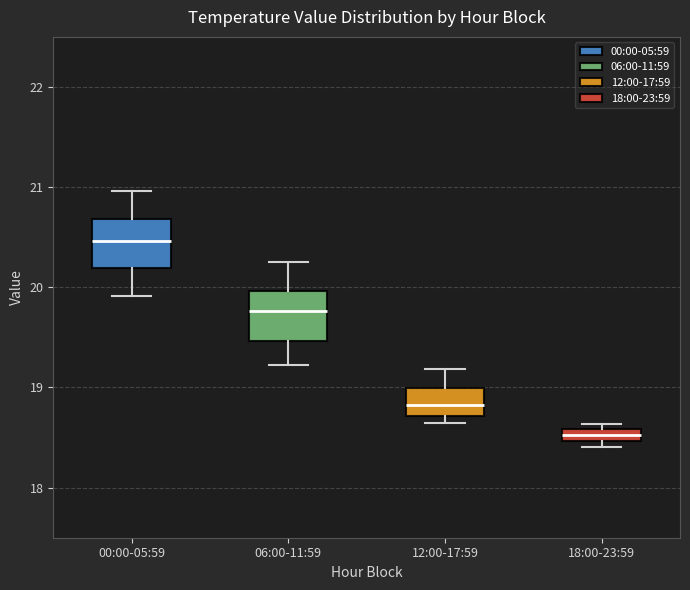

Which box has the lowest median line?

18:00-23:59